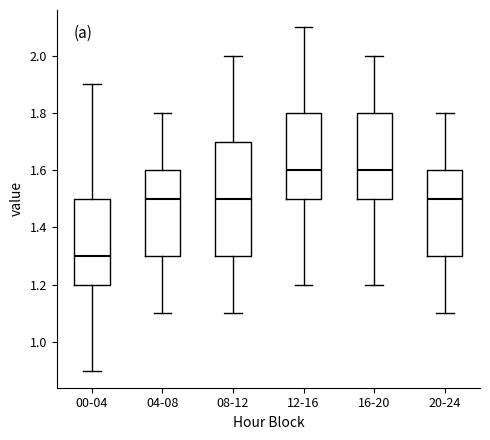

Which box's median line is the lowest?

00-04